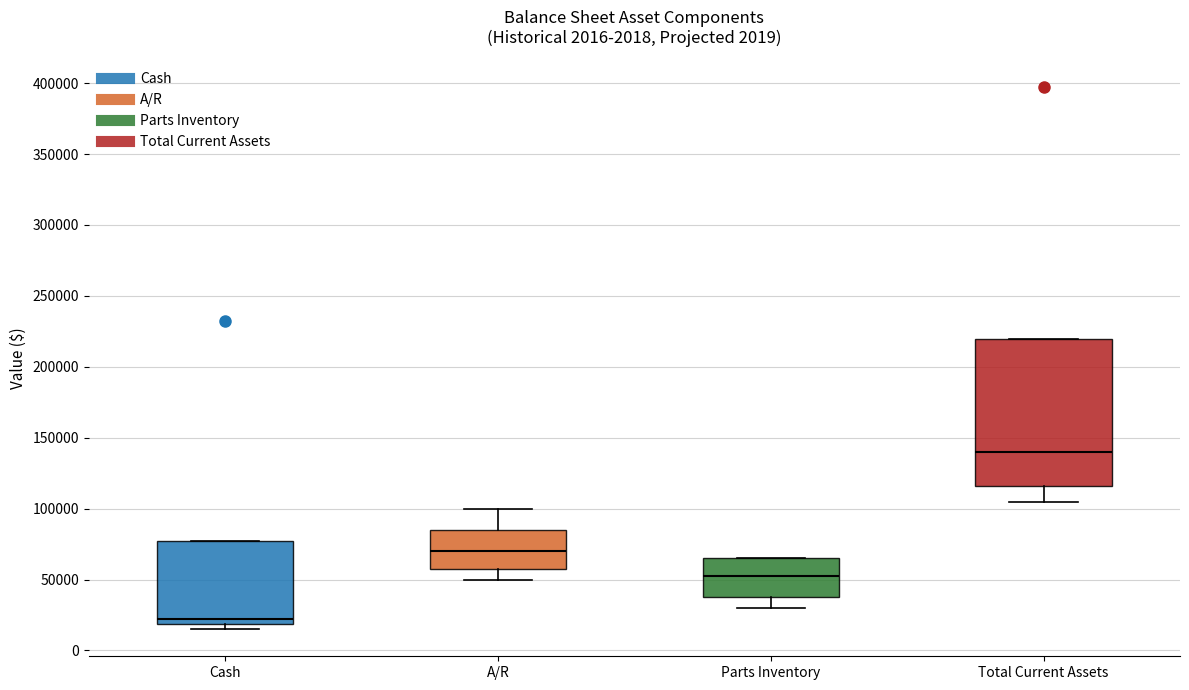

Where does the median line of the box for Total Current Assets sit on the y-axis? The values are not printed on the chart, so give them approximately, as read against the axis.

140000